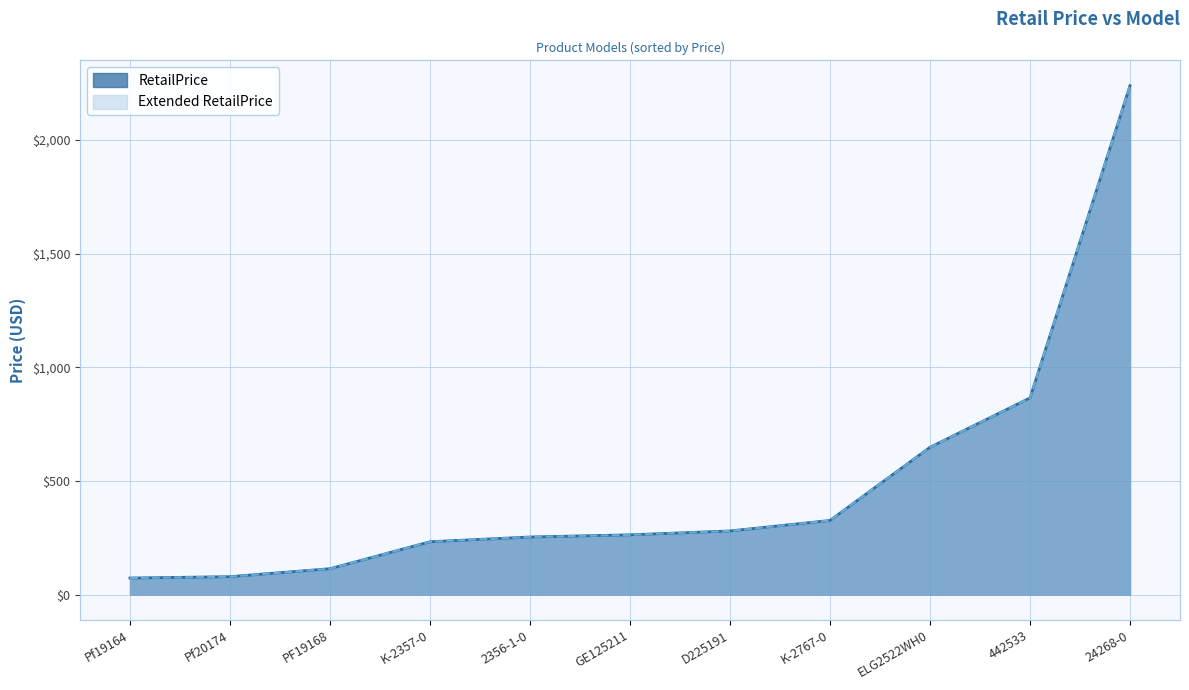

What is the difference between the maximum and second lowest values in the Extended RetailPrice series?

2159.0